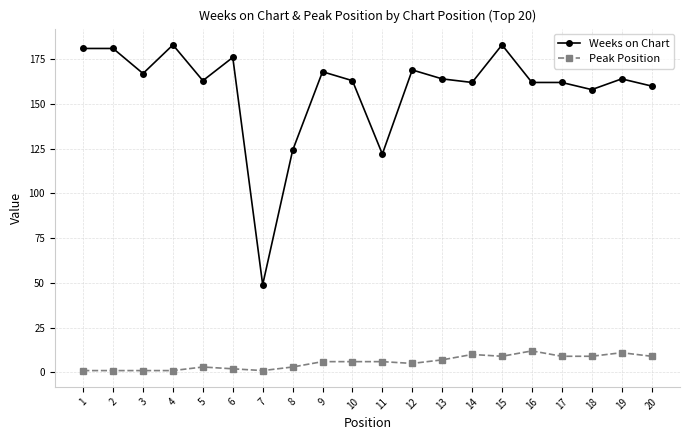

True or false: Weeks on Chart has more than 0 points higher than both neighbors.

True